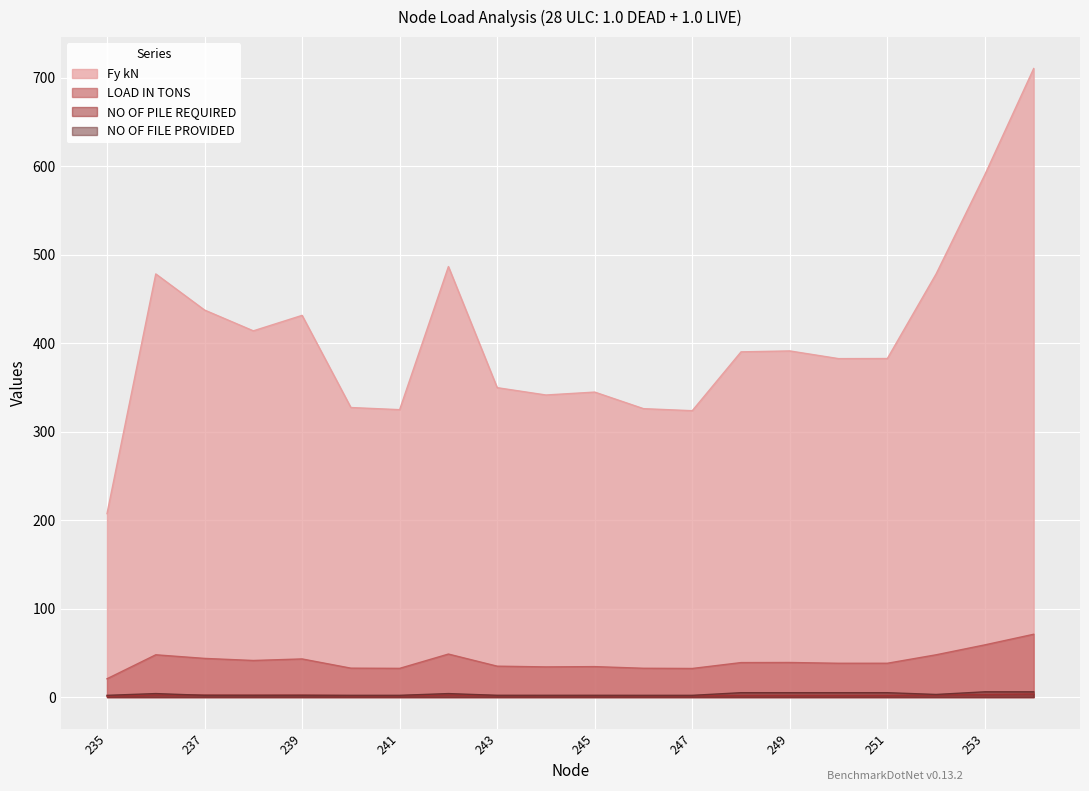

Reading left to right, what are all the values shown in this chart?

Fy kN: 235=207.5	236=478.4	237=437.6	238=414.1	239=431.6	240=327.4	241=325.0	242=486.8	243=349.9	244=341.6	245=344.9	246=326.1	247=323.8	248=390.3	249=391.4	250=382.7	251=382.8	252=478.5	253=590.8	254=710.7
LOAD IN TONS: 235=20.7	236=47.8	237=43.8	238=41.4	239=43.2	240=32.7	241=32.5	242=48.7	243=35.0	244=34.2	245=34.5	246=32.6	247=32.4	248=39.0	249=39.1	250=38.3	251=38.3	252=47.8	253=59.1	254=71.1
NO OF PILE REQUIRED: 235=1.0	236=2.4	237=2.2	238=2.1	239=2.2	240=1.6	241=1.6	242=2.4	243=1.7	244=1.7	245=1.7	246=1.6	247=1.6	248=2.0	249=2.0	250=1.9	251=1.9	252=2.4	253=3.0	254=3.6
NO OF FILE PROVIDED: 235=2.0	236=4.0	237=2.0	238=2.0	239=2.0	240=2.0	241=2.0	242=4.0	243=2.0	244=2.0	245=2.0	246=2.0	247=2.0	248=5.0	249=5.0	250=5.0	251=5.0	252=3.0	253=6.0	254=6.0